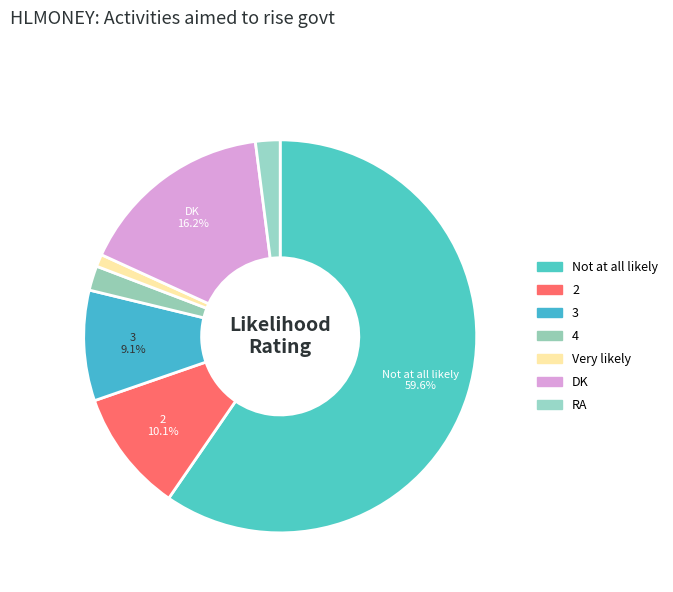

Count the number of slices in the pie.

7